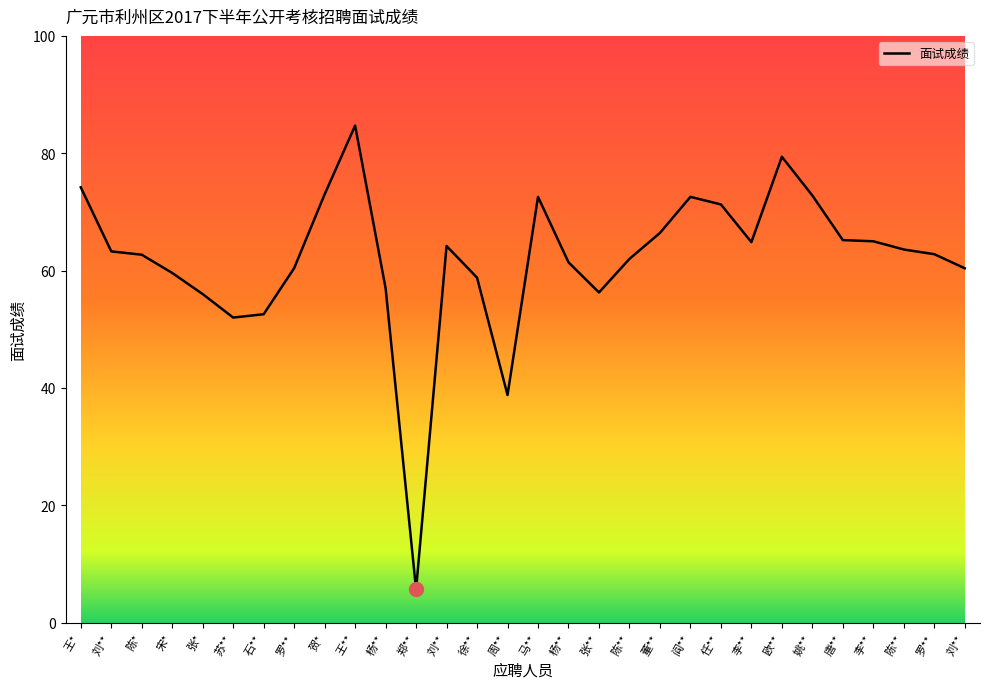

Which has a higher value, 刘** or 李**?

李**